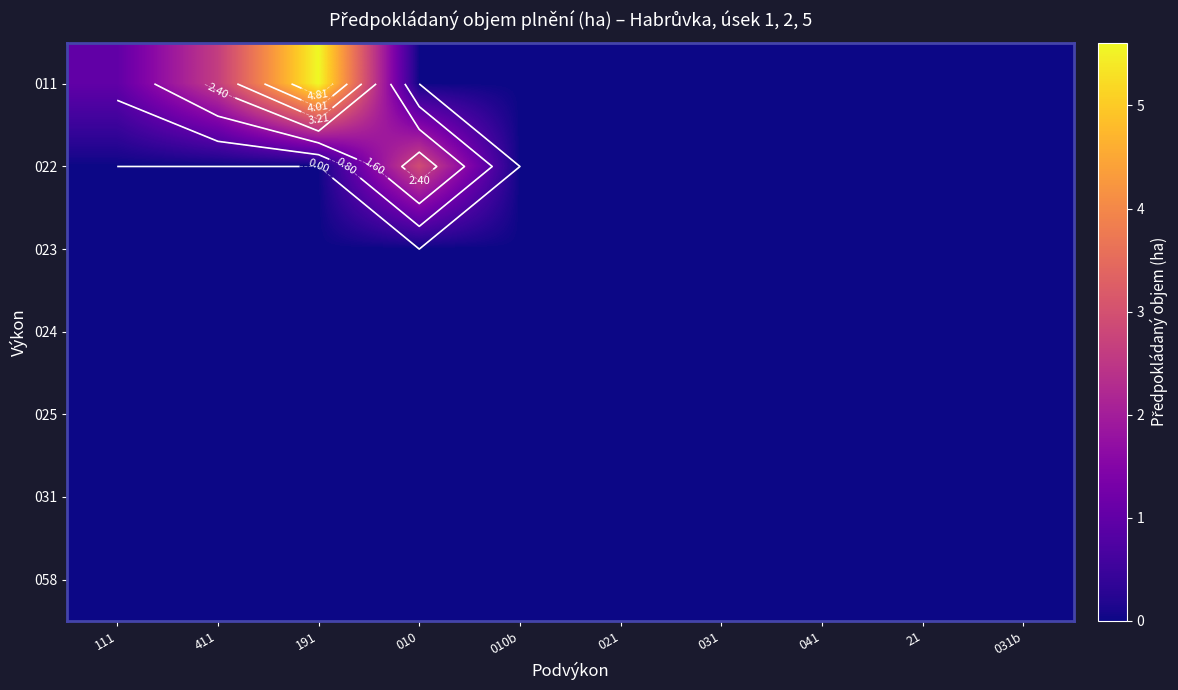

What is the greatest value displayed?

5.6